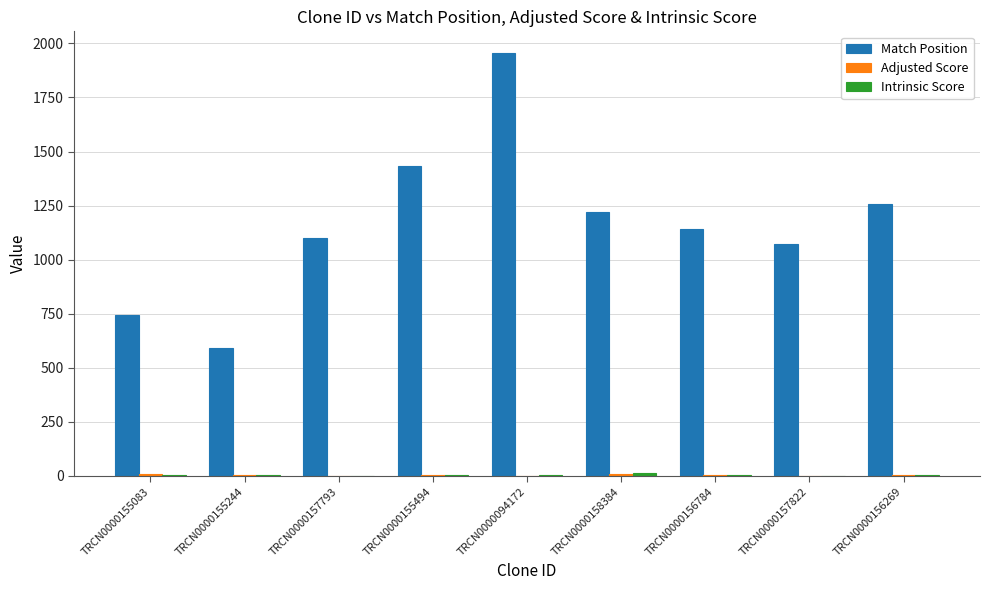

The Match Position series shows 1958.0 at TRCN0000094172. True or false?

True